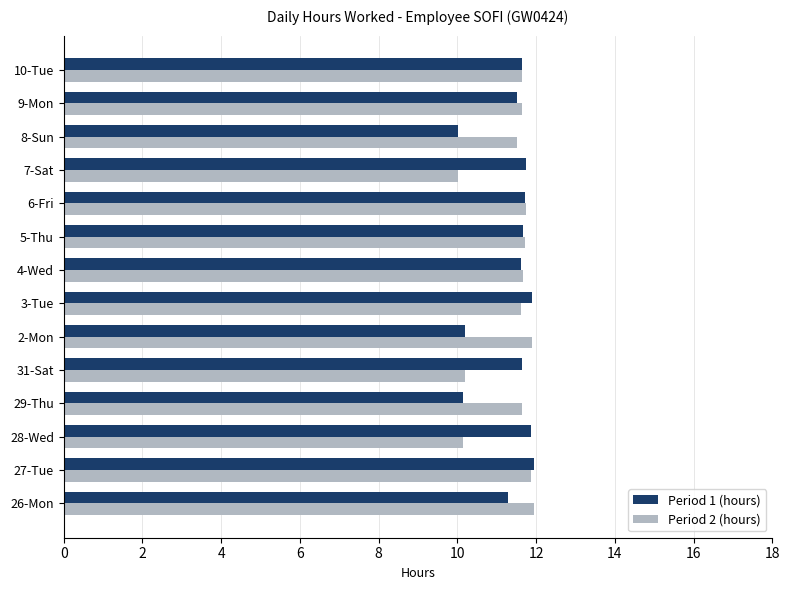

True or false: Period 1 (hours) has a value of 11.9 at 3-Tue.

True